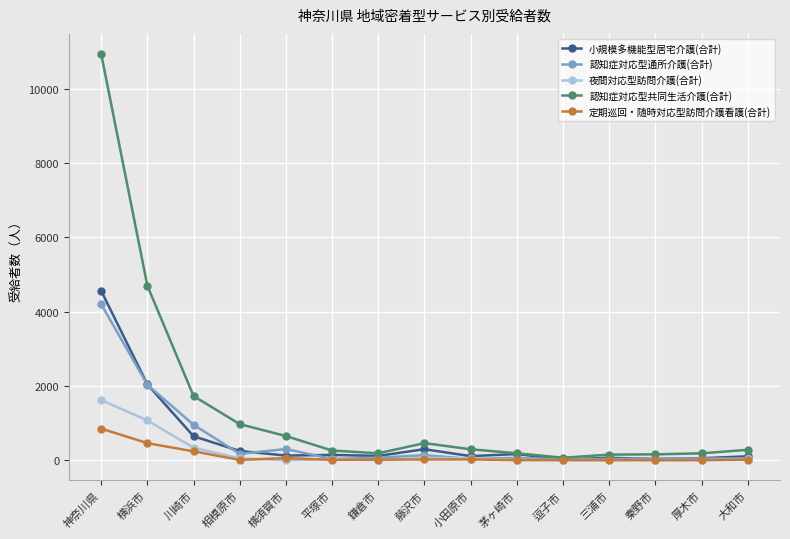

What is the average value of the 小規模多機能型居宅介護(合計) series?

579